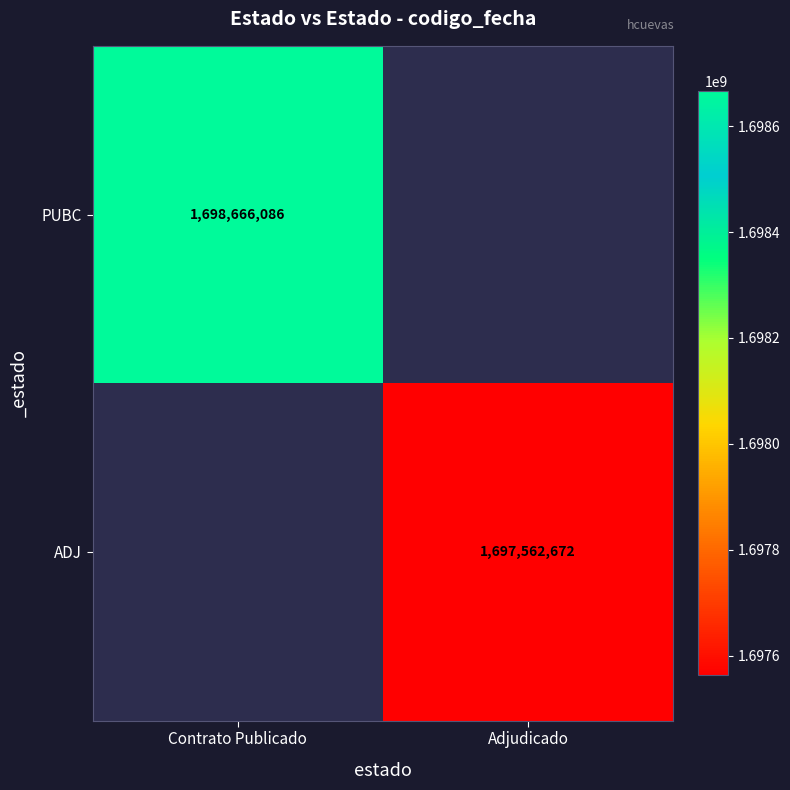

Count the number of categories in the chart.

2